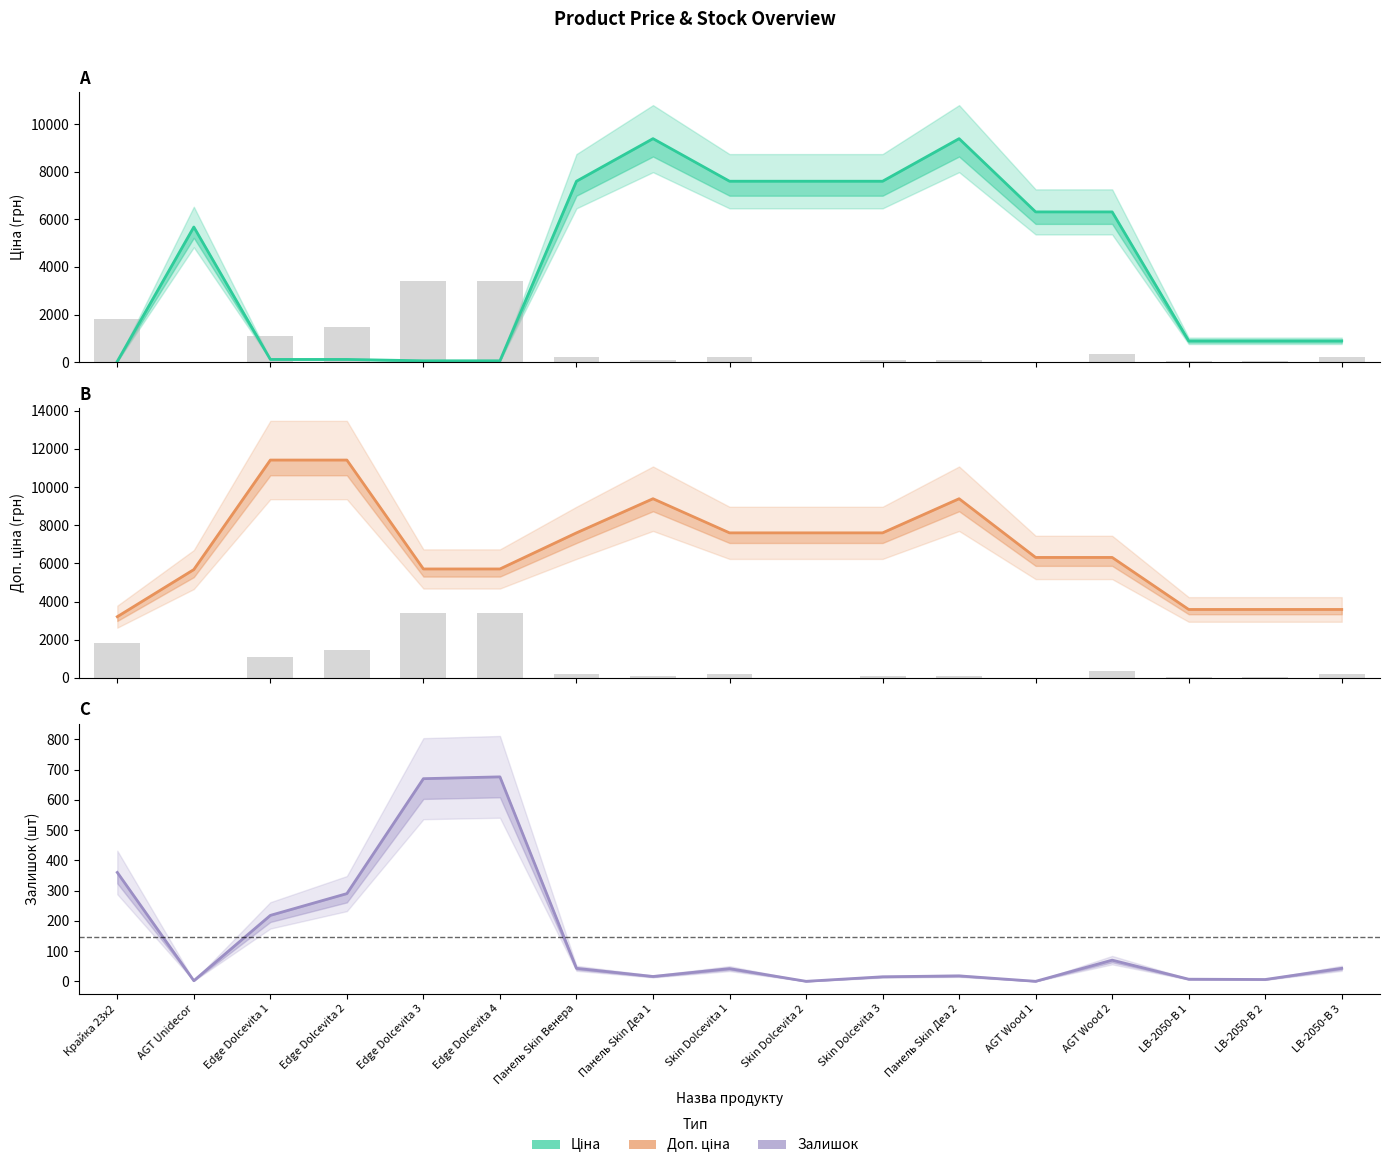

What is the label of the 17th bar from the left?

LB-2050-В 3